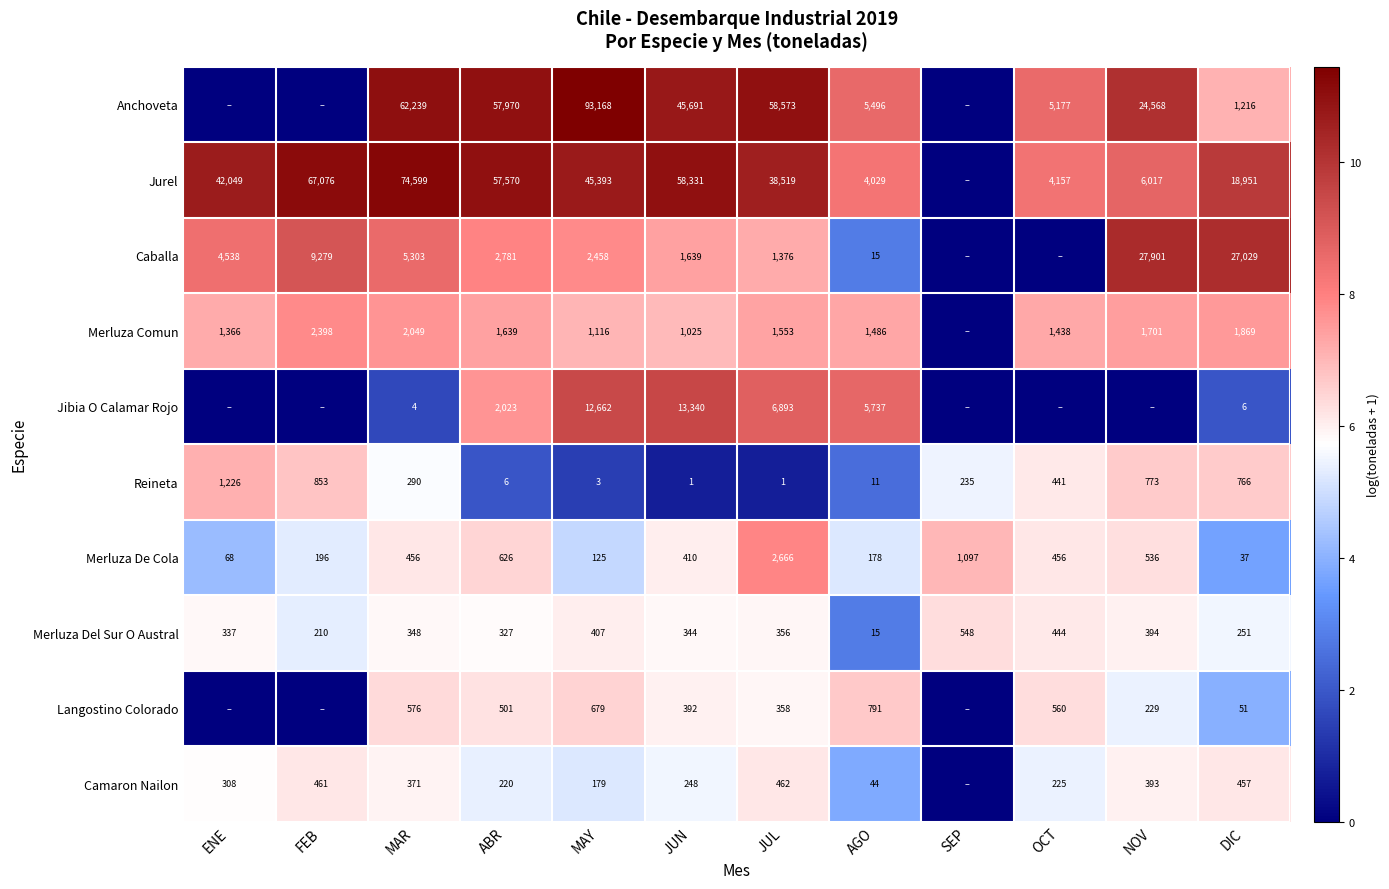

What is the difference between the second highest and second lowest values in the Merluza De Cola series?

1029